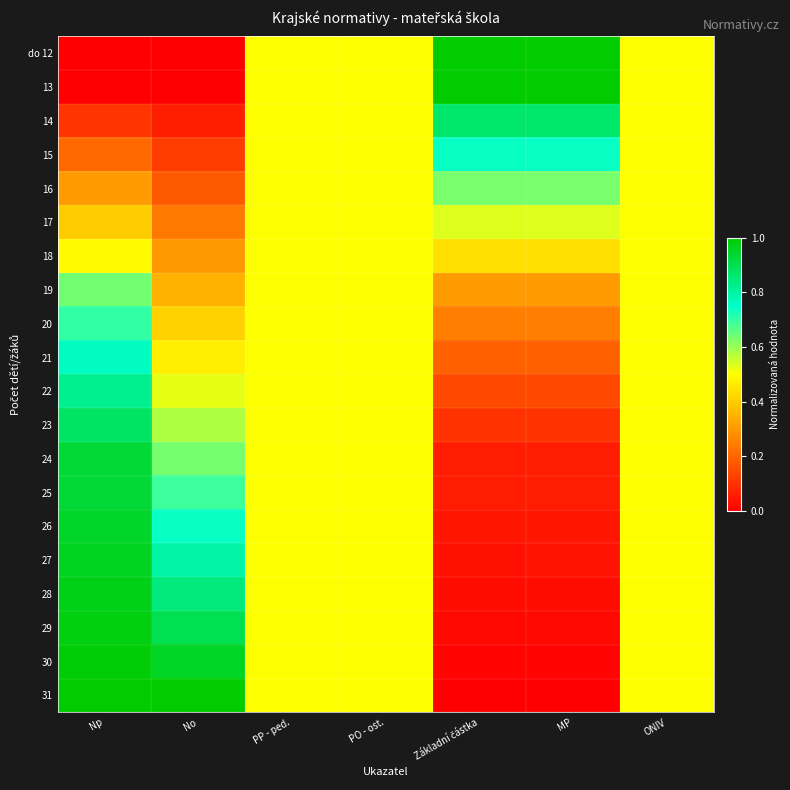

Which series has the largest range (max minus min)?

do 12